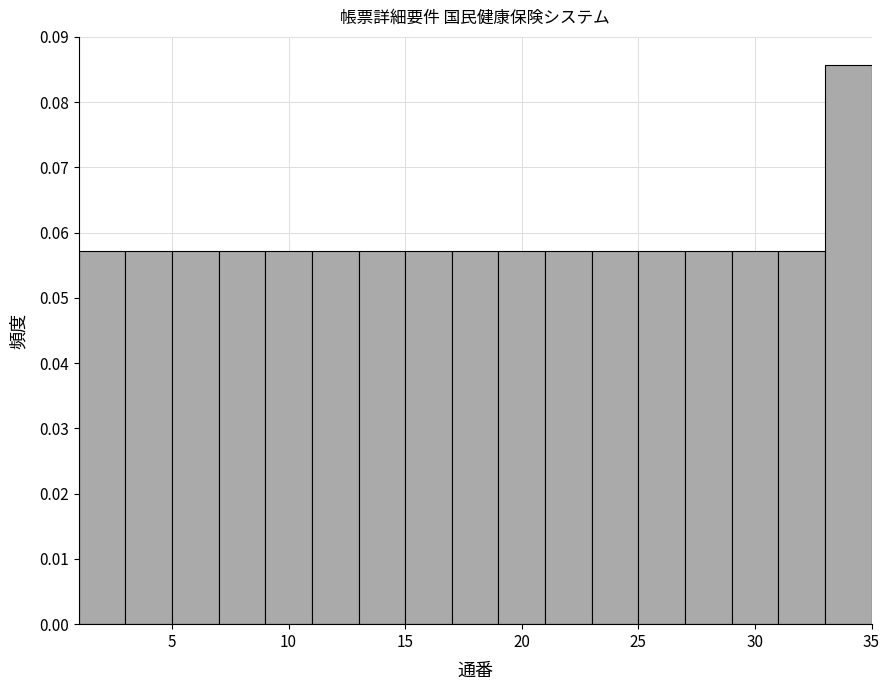

Reading left to right, transcribe this chart: for each bar, give the range it covers on the x-axis and its height. The values are not printed on the chart, so give them approximately, as read against the axis.

1 to 3: 0.057
3 to 5: 0.057
5 to 7: 0.057
7 to 9: 0.057
9 to 11: 0.057
11 to 13: 0.057
13 to 15: 0.057
15 to 17: 0.057
17 to 19: 0.057
19 to 21: 0.057
21 to 23: 0.057
23 to 25: 0.057
25 to 27: 0.057
27 to 29: 0.057
29 to 31: 0.057
31 to 33: 0.057
33 to 35: 0.086